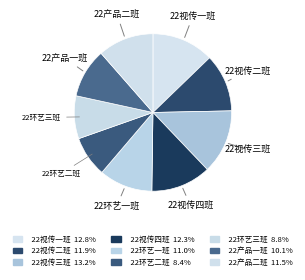

To the nearest percent, what portion does 22产品一班 represent?

10%